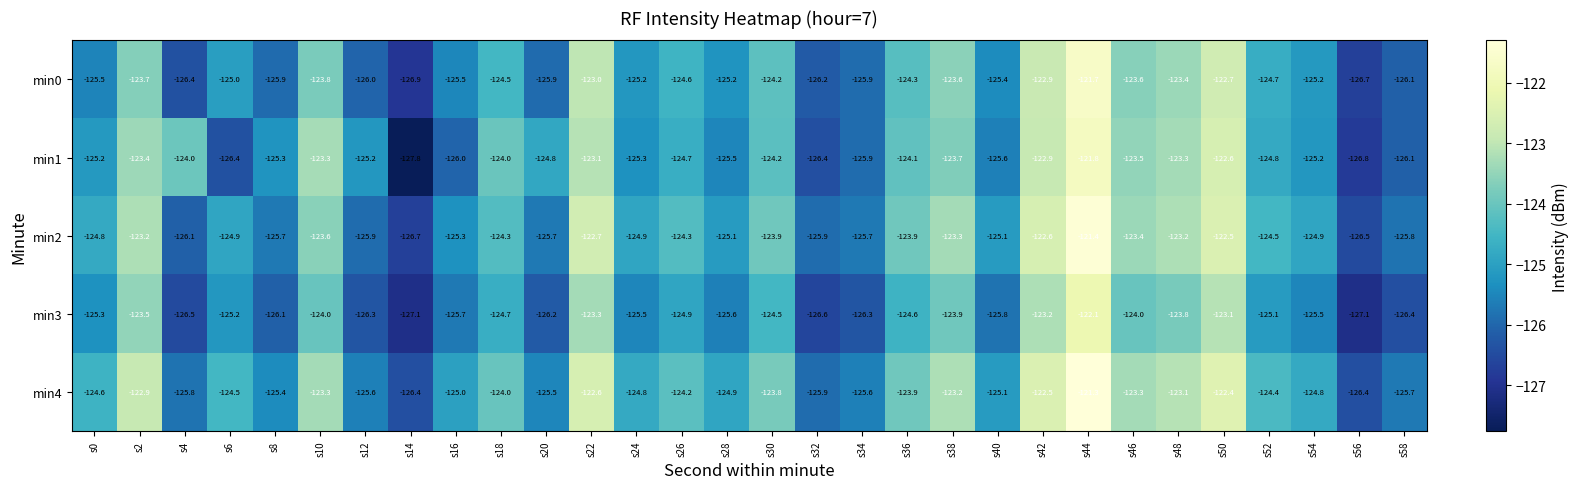

What value does the min2 series have at s50?

-122.5